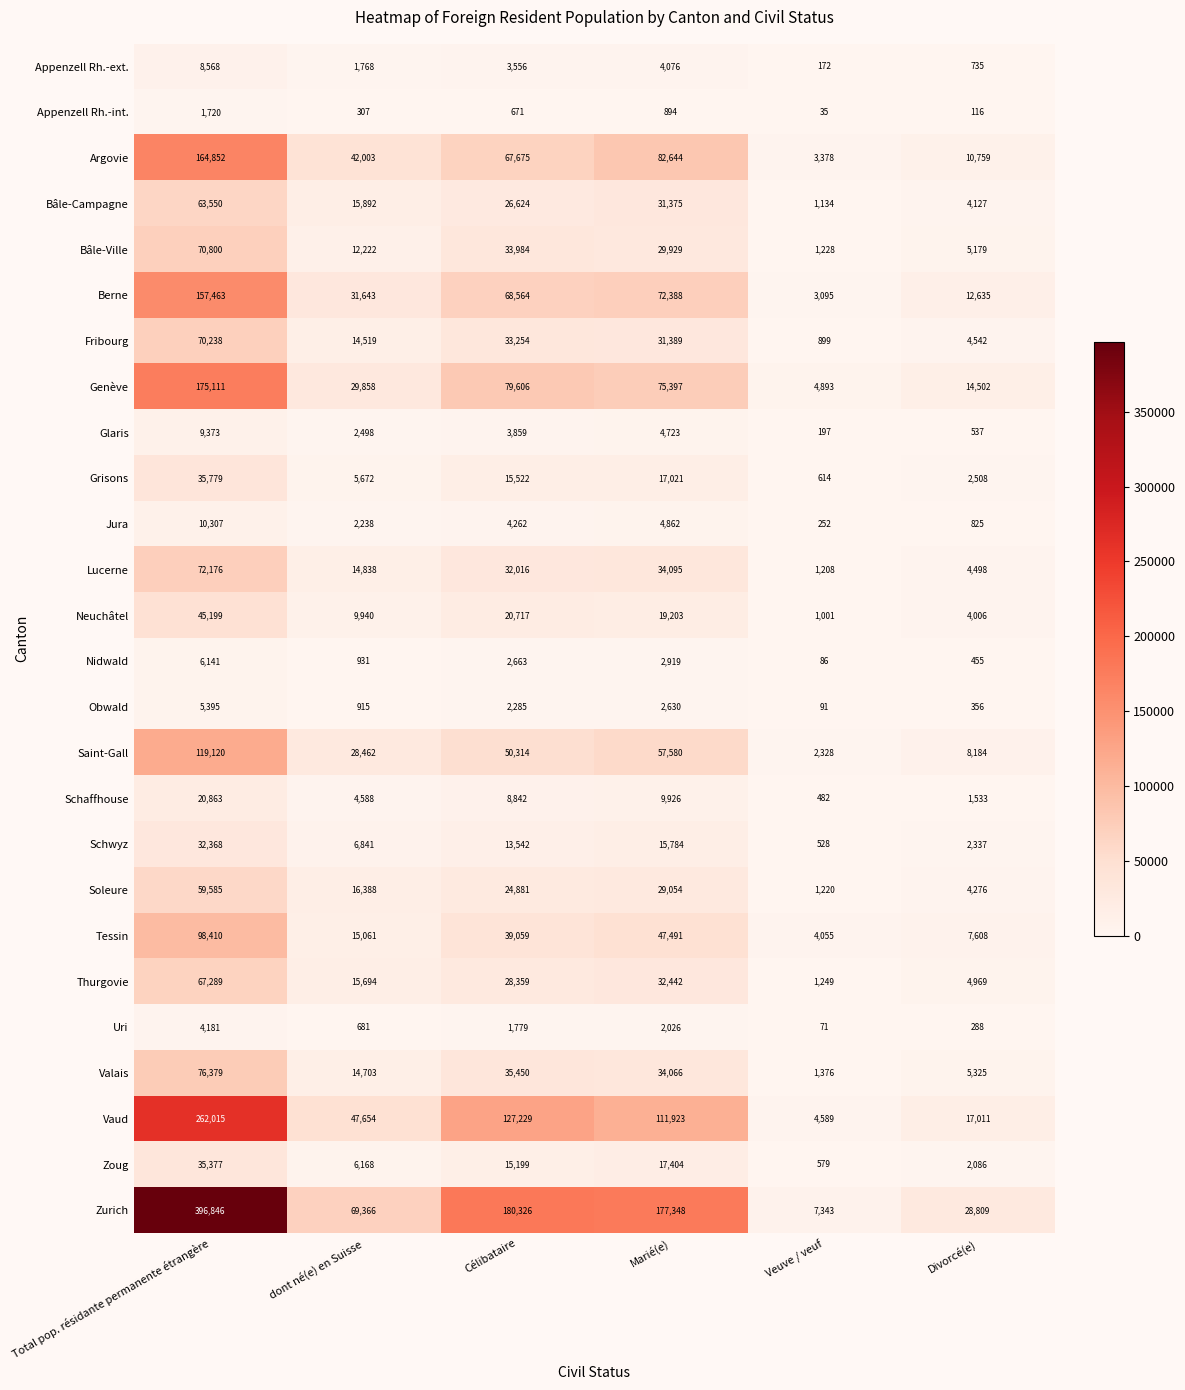

What is the average value of the Berne series?

57631